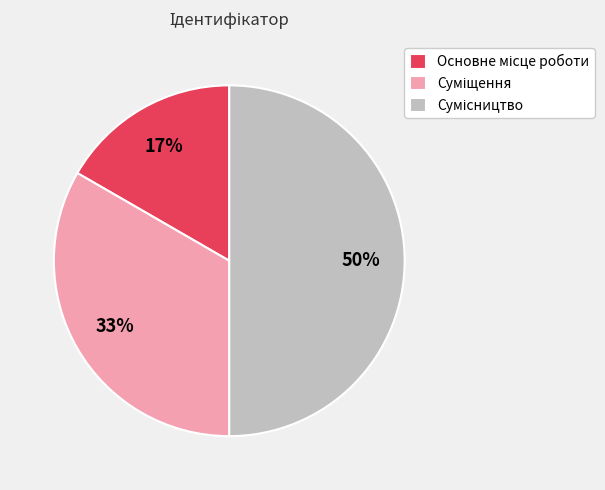

To the nearest percent, what is the difference between the largest and smallest slice percentages?

33%